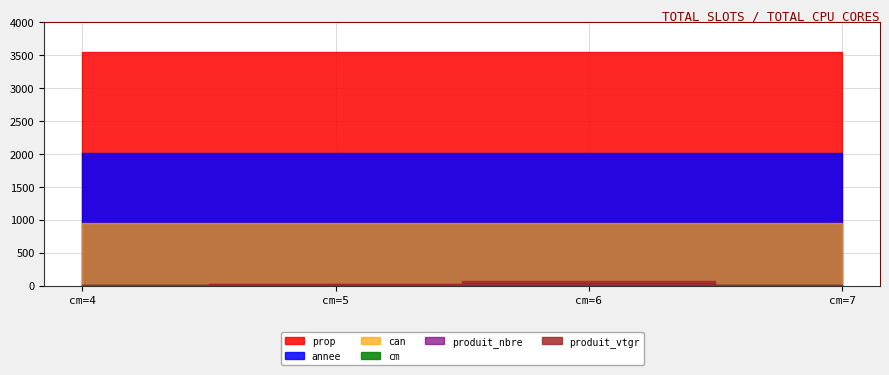

True or false: produit_nbre has a value of 3.0 at cm=4.

True